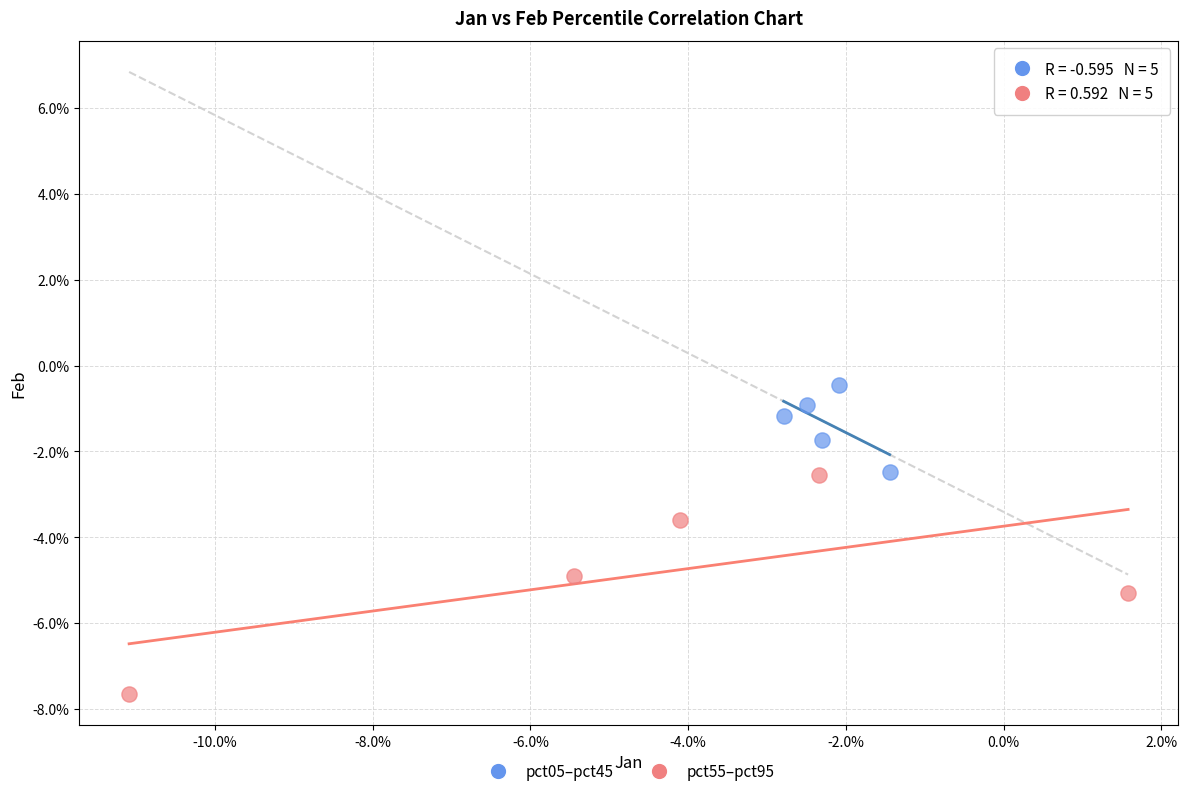

What are all the series names shown in the legend?

pct05–pct45, pct55–pct95